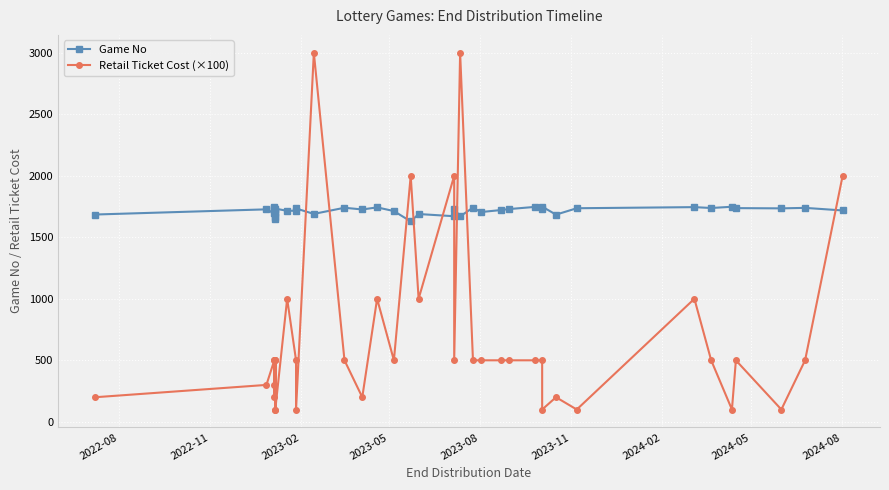

True or false: Game No and Retail Ticket Cost (×100) cross at least once.

True